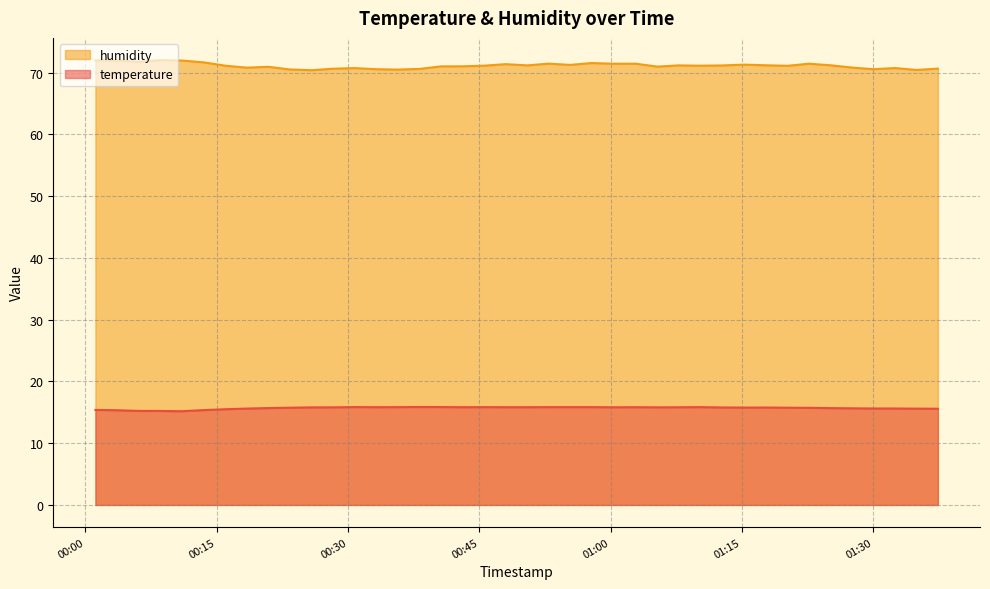

What is the approximate value of humidity at 2023-03-15T01:25:07?

71.2